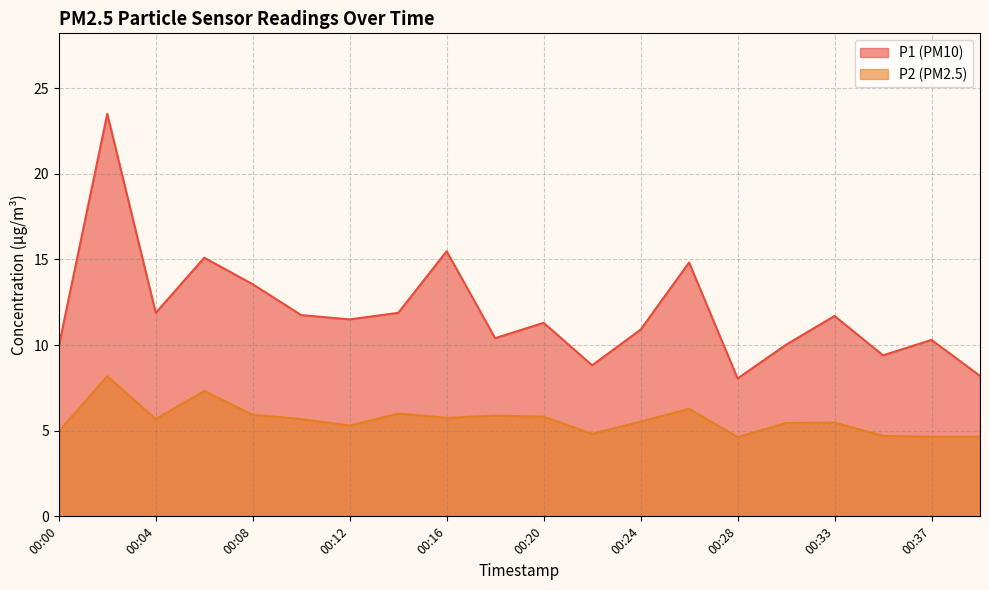

True or false: P1 and P2 cross at least once.

False